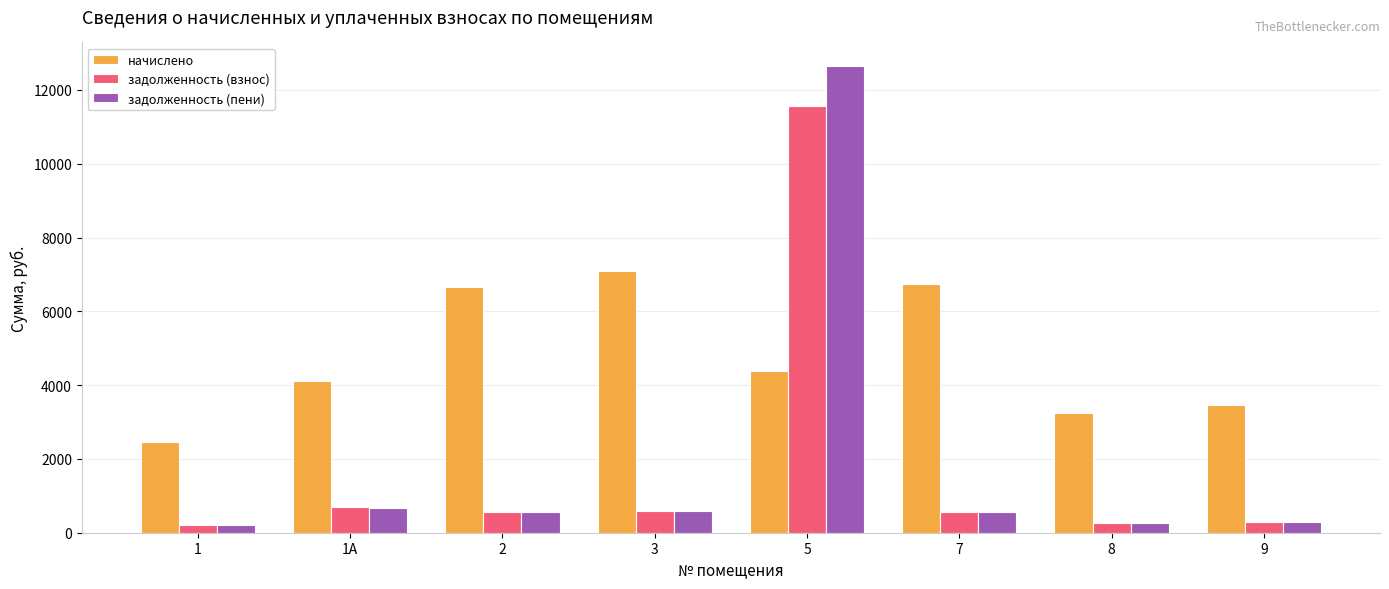

True or false: задолженность (пени) has a value of 204.2 at 1.

True